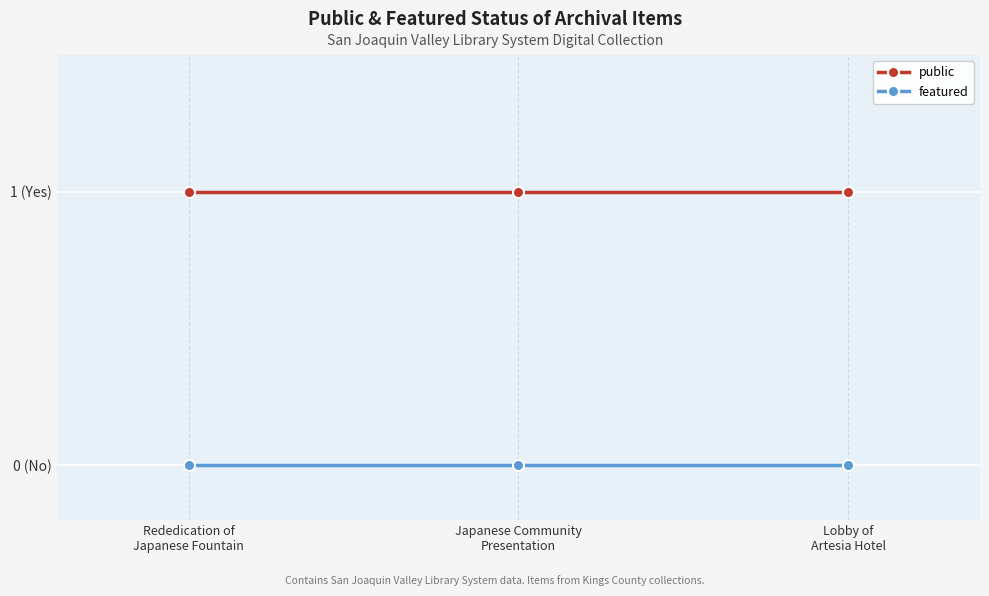

Is the value of public at Lobby of
Artesia Hotel greater than the value of featured at Lobby of
Artesia Hotel?

Yes